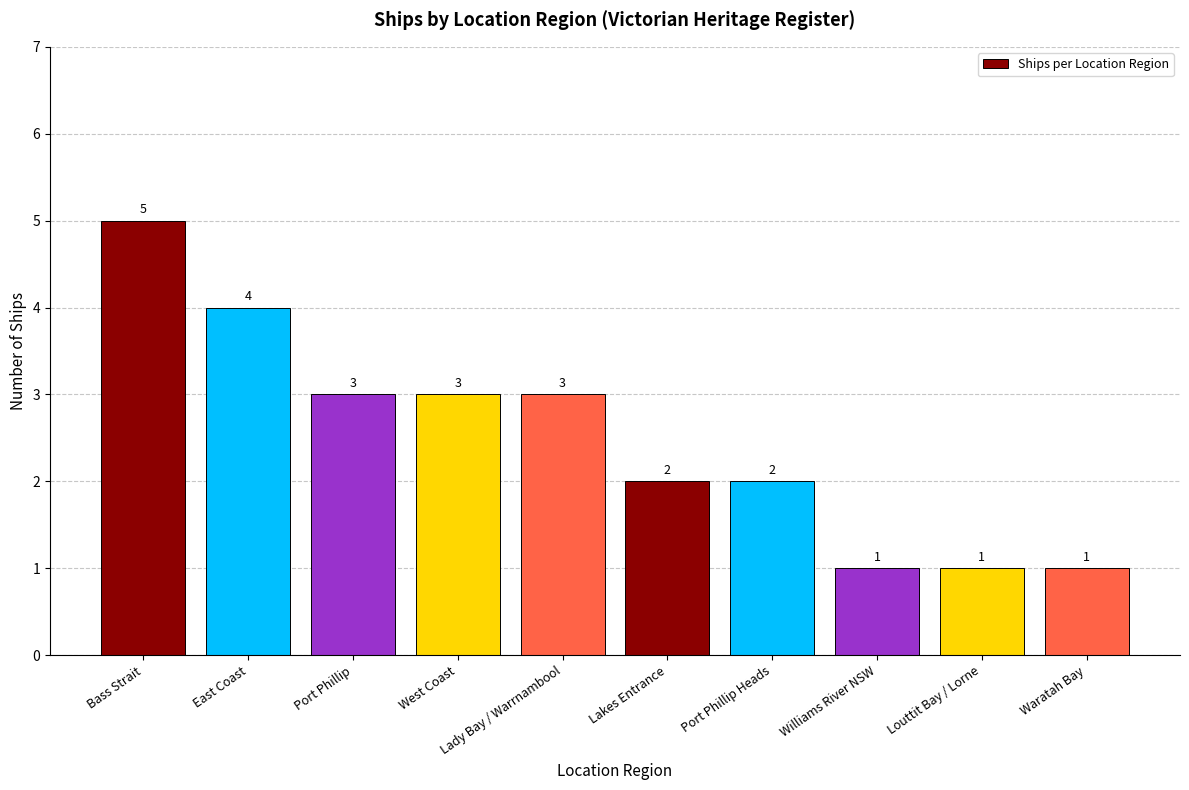

What is the greatest value displayed?

5